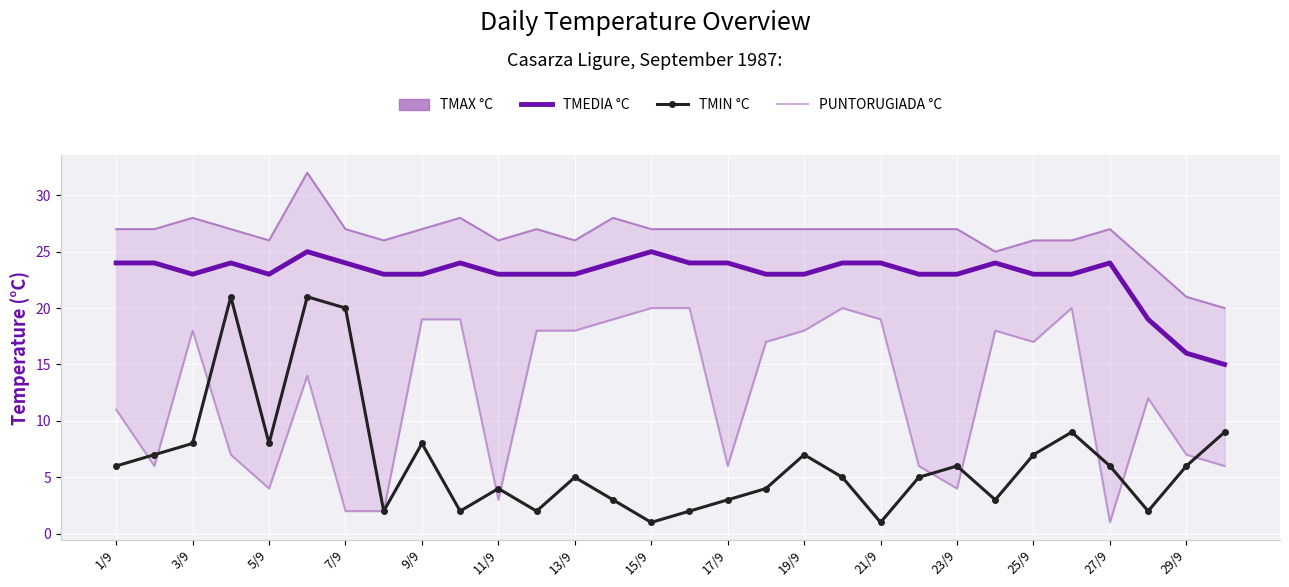

At which label does TMIN °C first exceed 6?

3/9